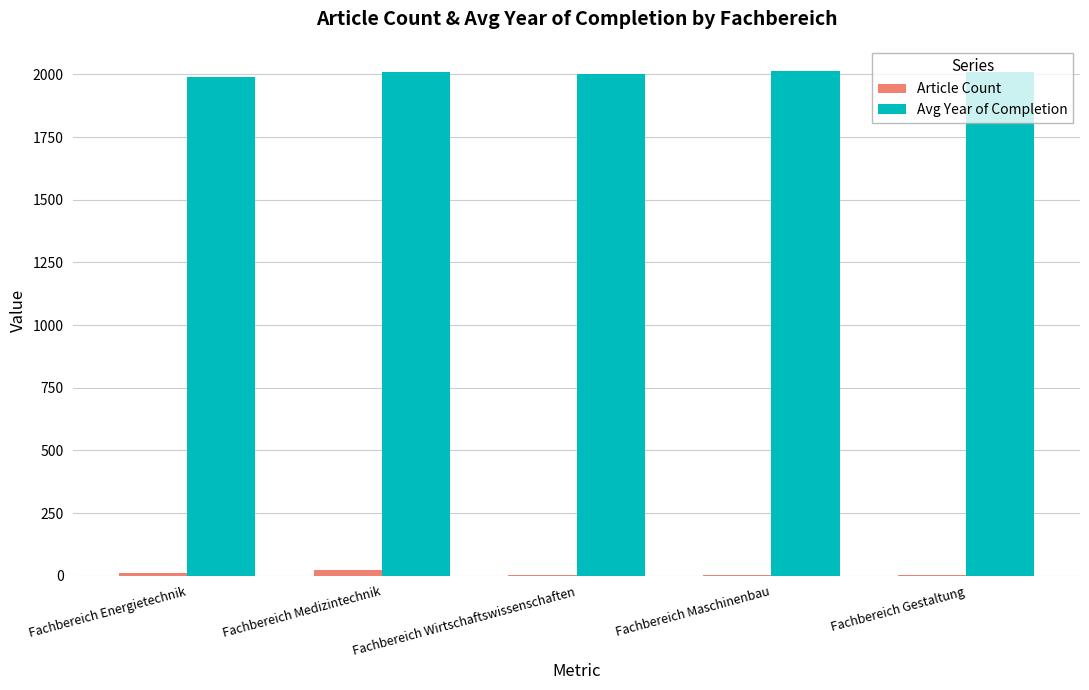

How many categories are shown in the chart?

5